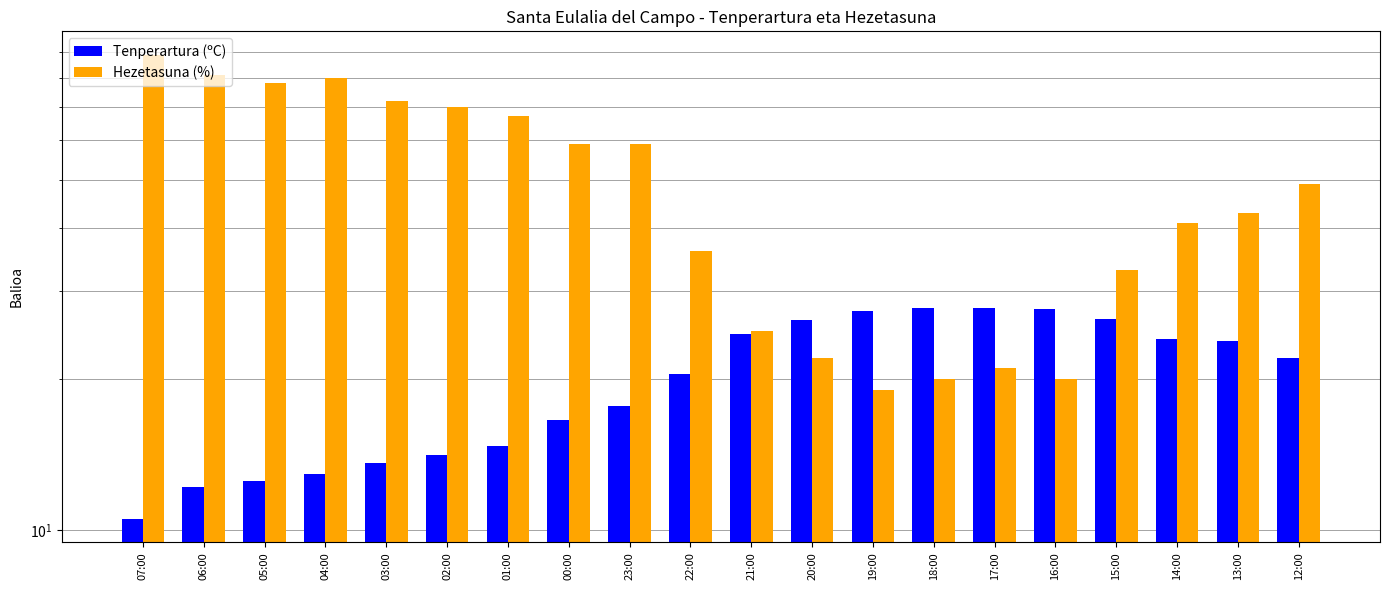

Where is Tenperartura (ºC) nearest to the value 19?

23:00